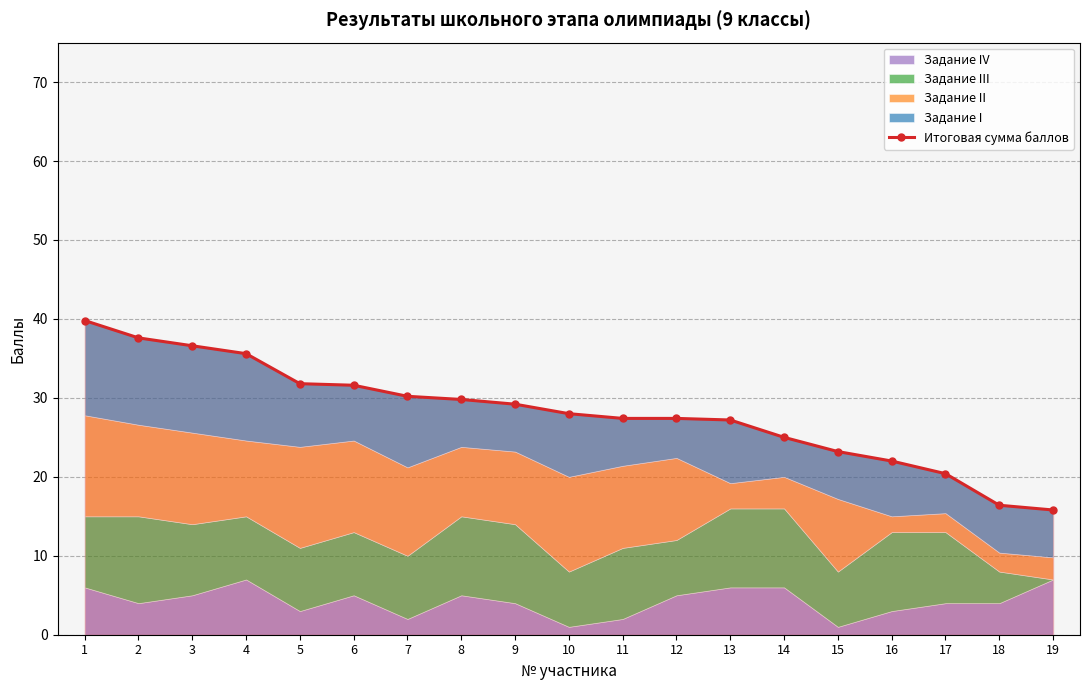

Reading left to right, list all the values displayed in this chart.

1=39.8	2=37.6	3=36.6	4=35.6	5=31.8	6=31.6	7=30.2	8=29.8	9=29.2	10=28.0	11=27.4	12=27.4	13=27.2	14=25.0	15=23.2	16=22.0	17=20.4	18=16.4	19=15.8